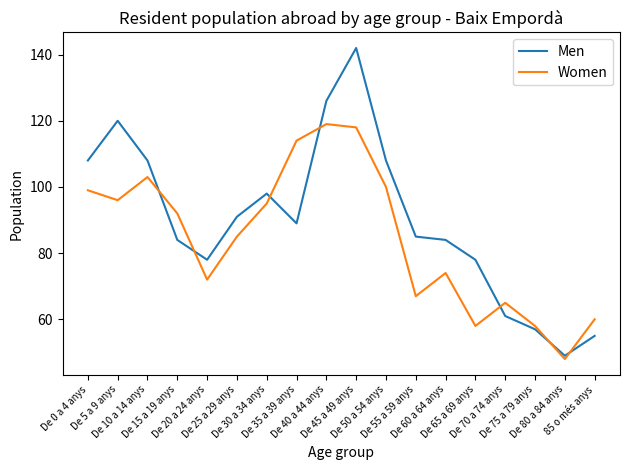

True or false: Women has a value of 58 at De 75 a 79 anys.

True